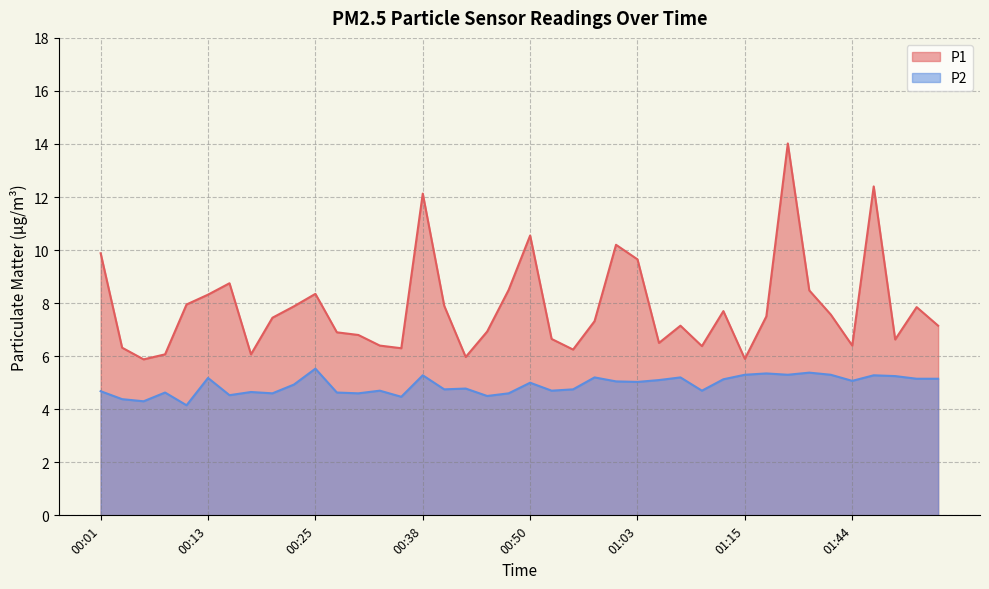

Which series changed the most between 00:03 and 01:05?

P2